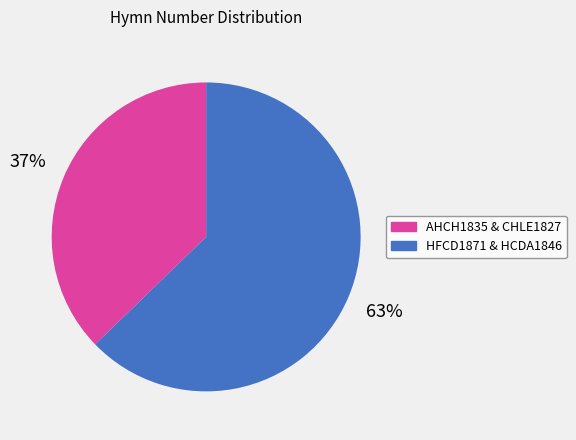

How many segments does this pie chart have?

2